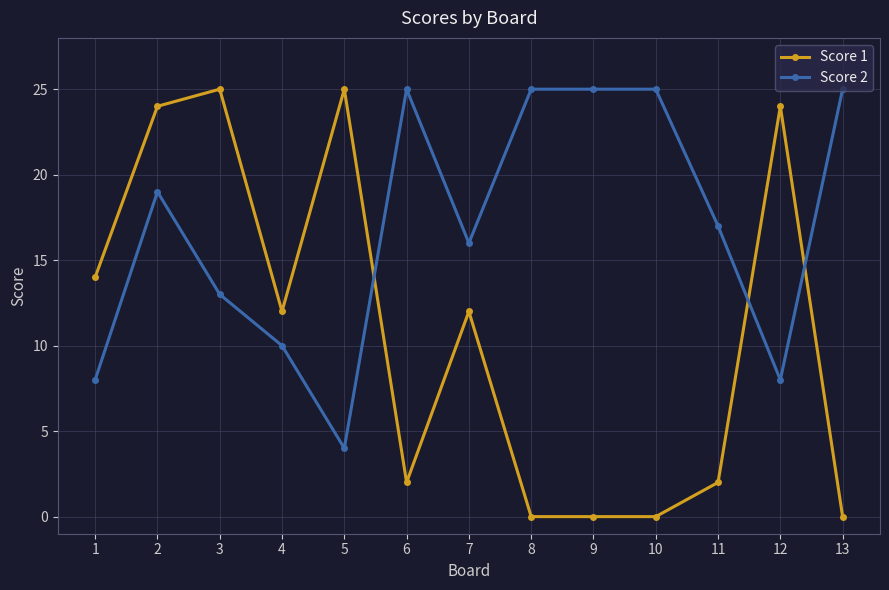

What is the average value of the Score 1 series?

11